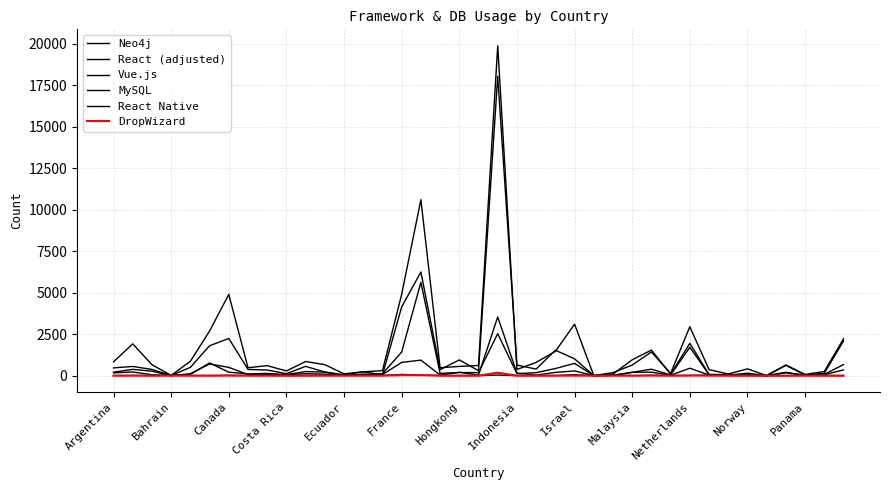

How many lines are shown in the chart?

6